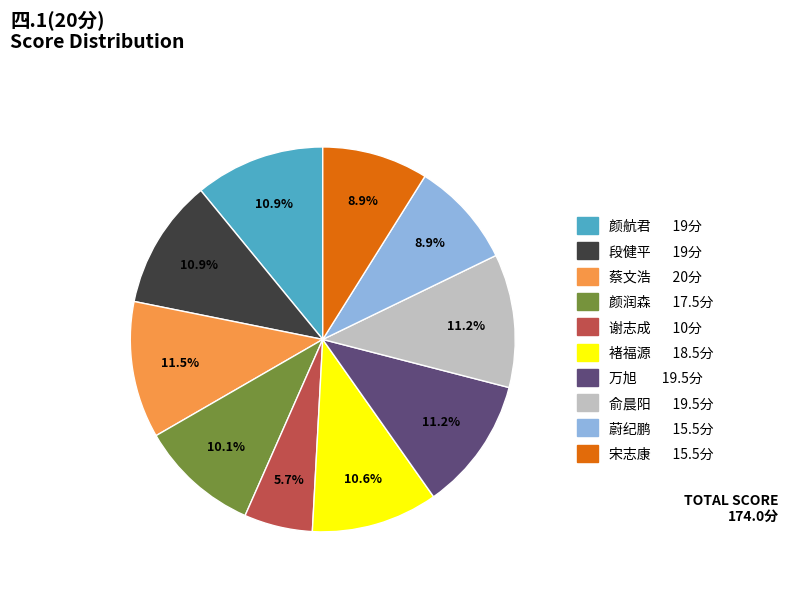

Does any single category account for the majority?

No